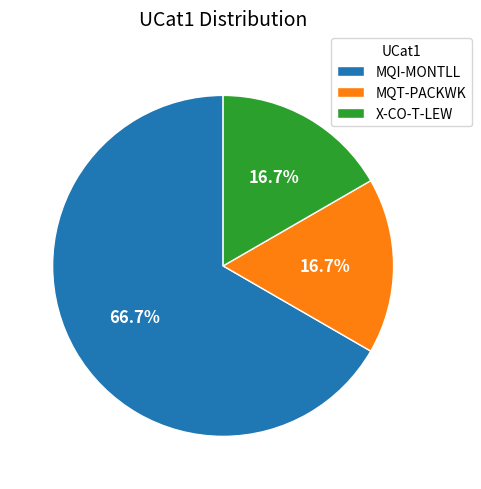

True or false: MQT-PACKWK accounts for 25% of the total.

False